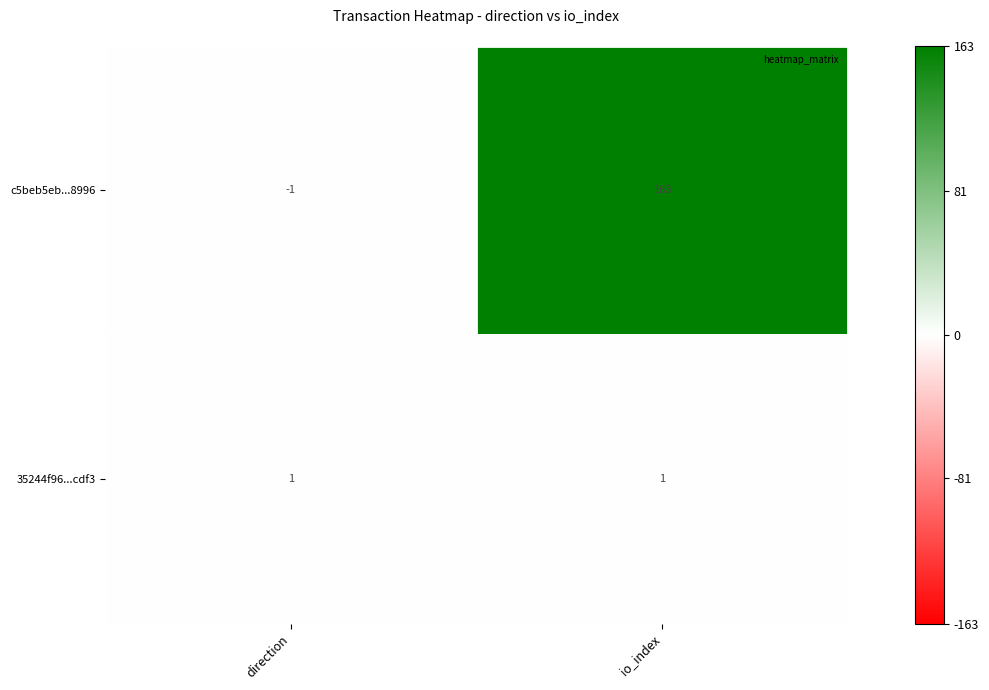

The 35244f96...cdf3 series shows 0 at io_index. True or false?

False